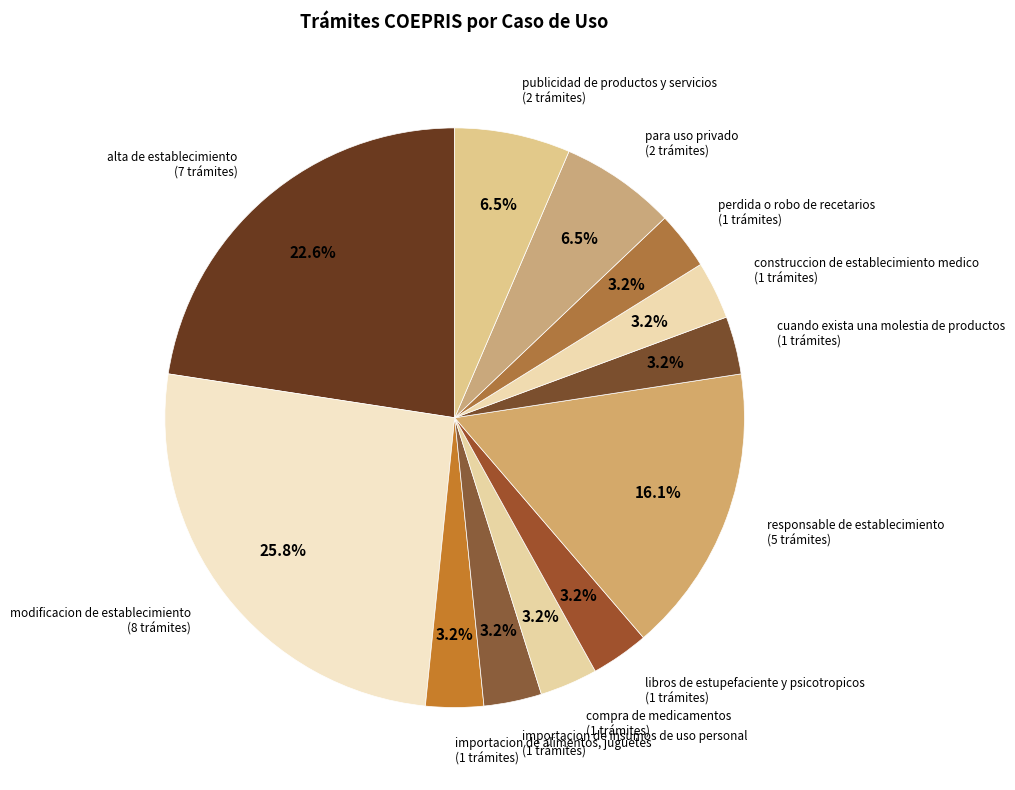

How much of the chart is everything except publicidad de productos y servicios?

93.5%